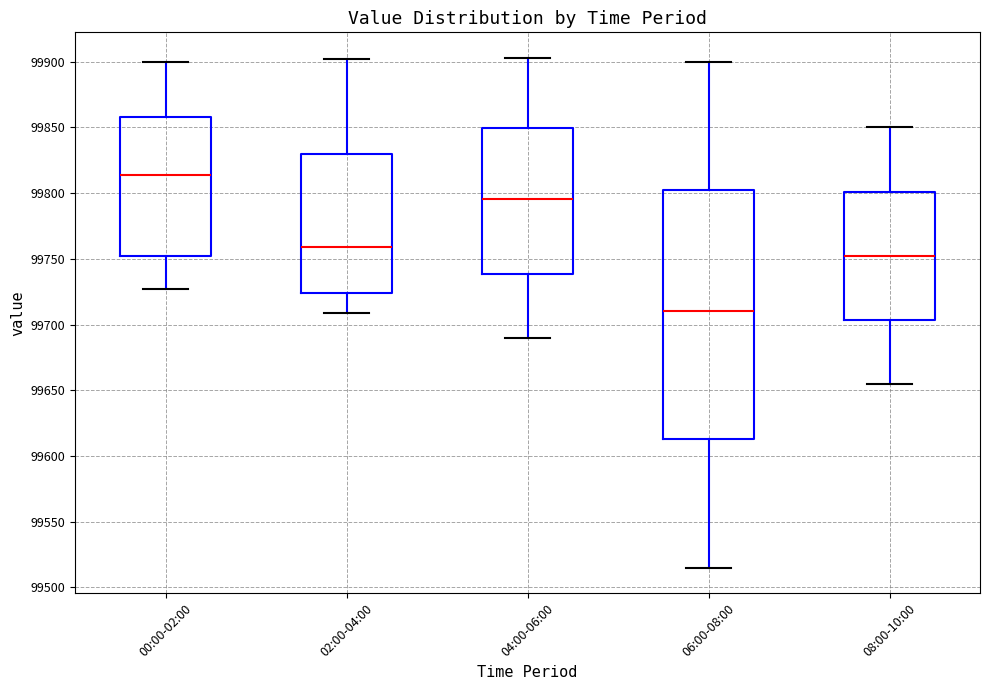

Which box's median line is the highest?

00:00-02:00